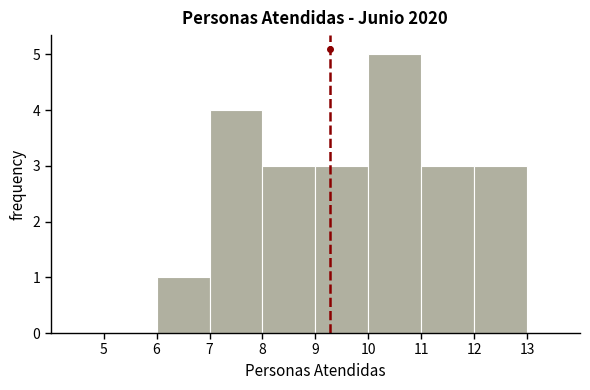

Over which range of the x-axis is the bar tallest?

10 to 11